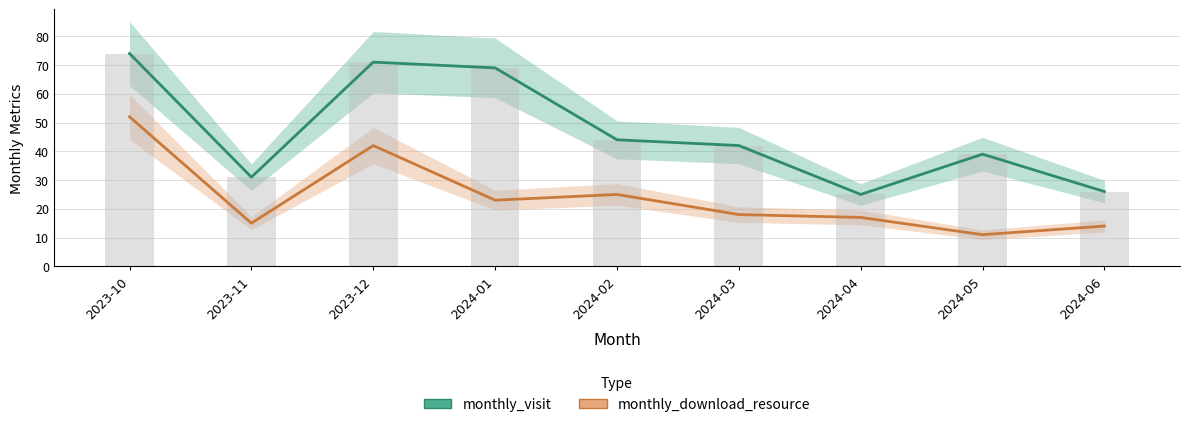

The value of monthly_visit at 2024-04 is 39. True or false?

False